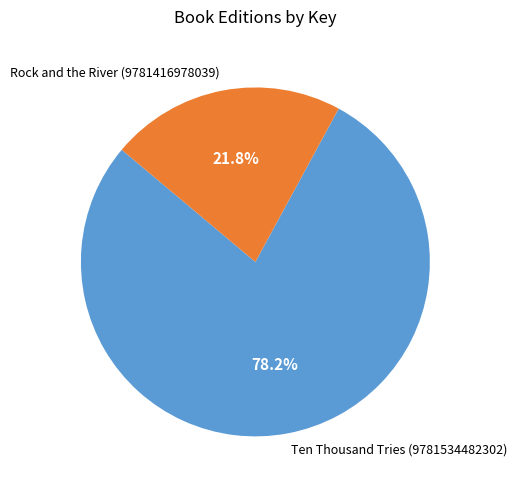

To the nearest percent, what is the combined percentage of Rock and the River (9781416978039) and Ten Thousand Tries (9781534482302)?

100%